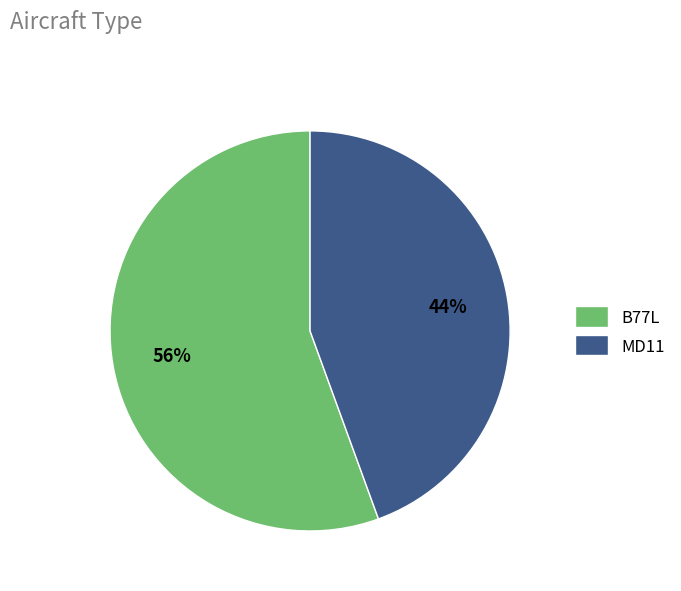

Is it true that MD11 is 44% of the pie?

True